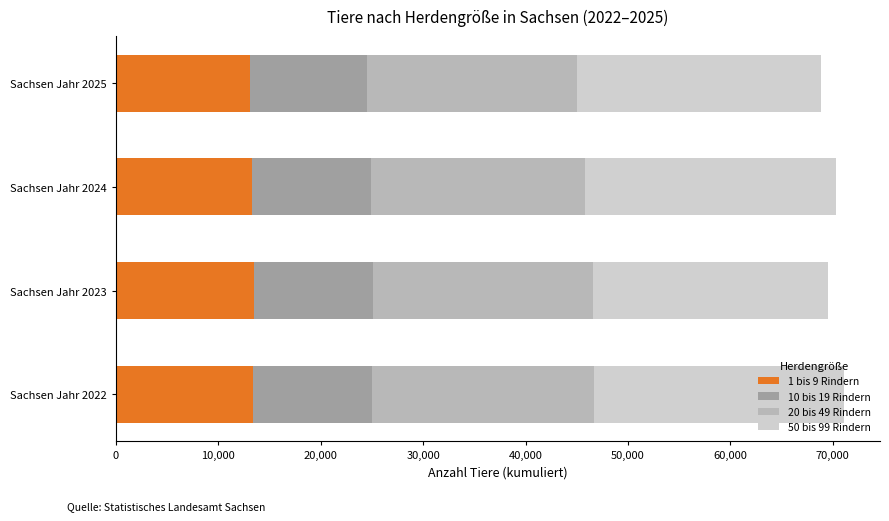

What is the total value across all series at Sachsen Jahr 2023?

69545